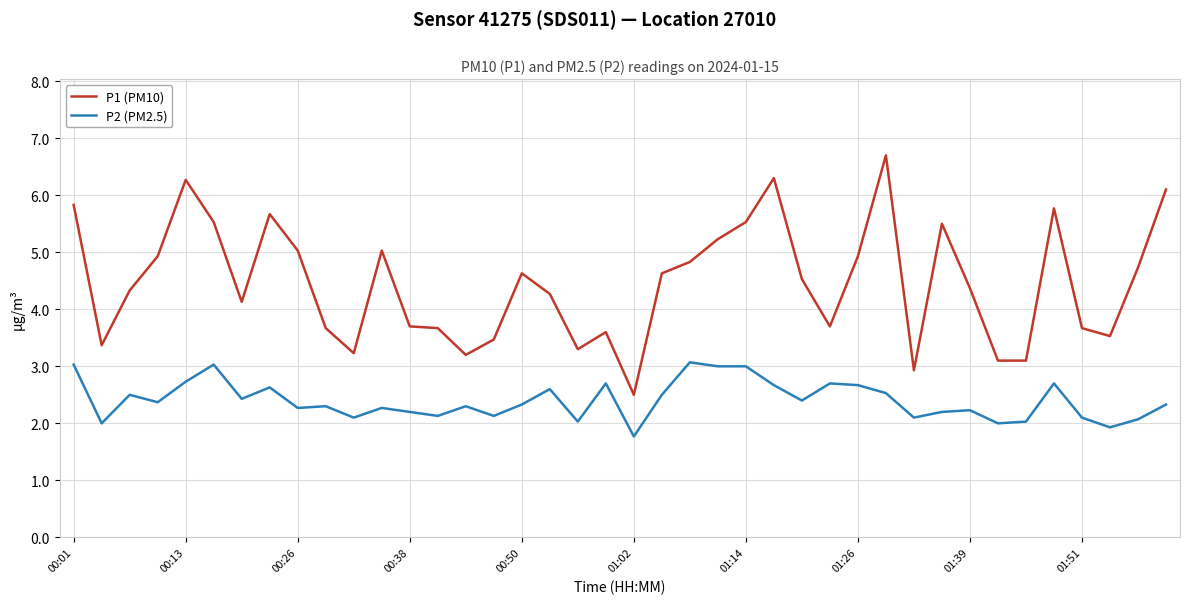

What is the difference between the maximum and minimum values in the P2 (PM2.5) series?

1.3